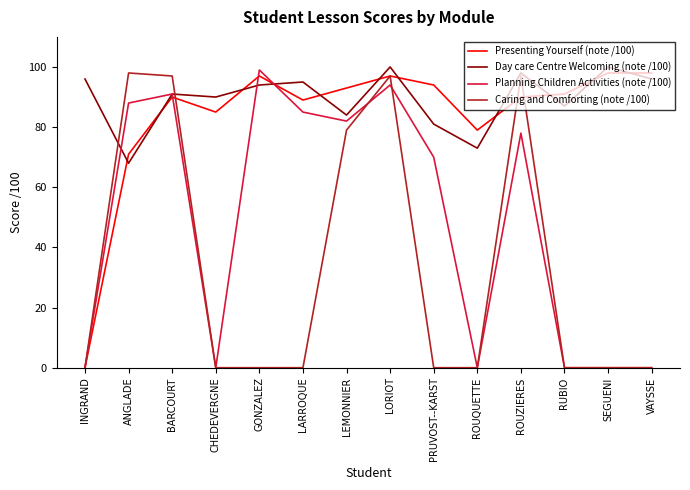

What is the spread (max minus min) of values at PRUVOST--KARST?

94